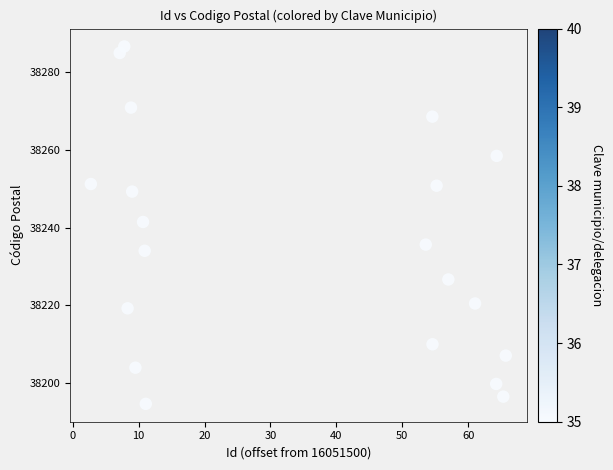

What is the range of X values (max minus min)?

63.0